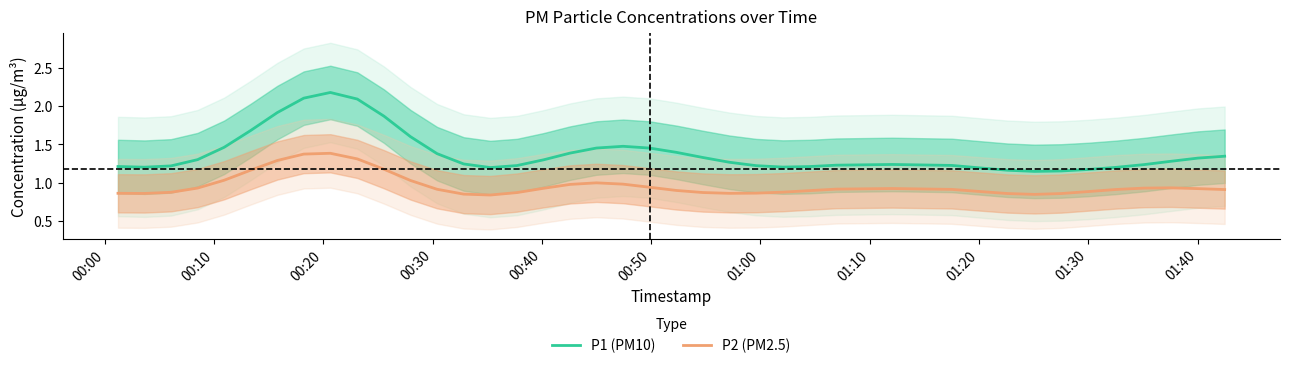

True or false: P1 (PM10) and P2 (PM2.5) intersect in this chart.

False